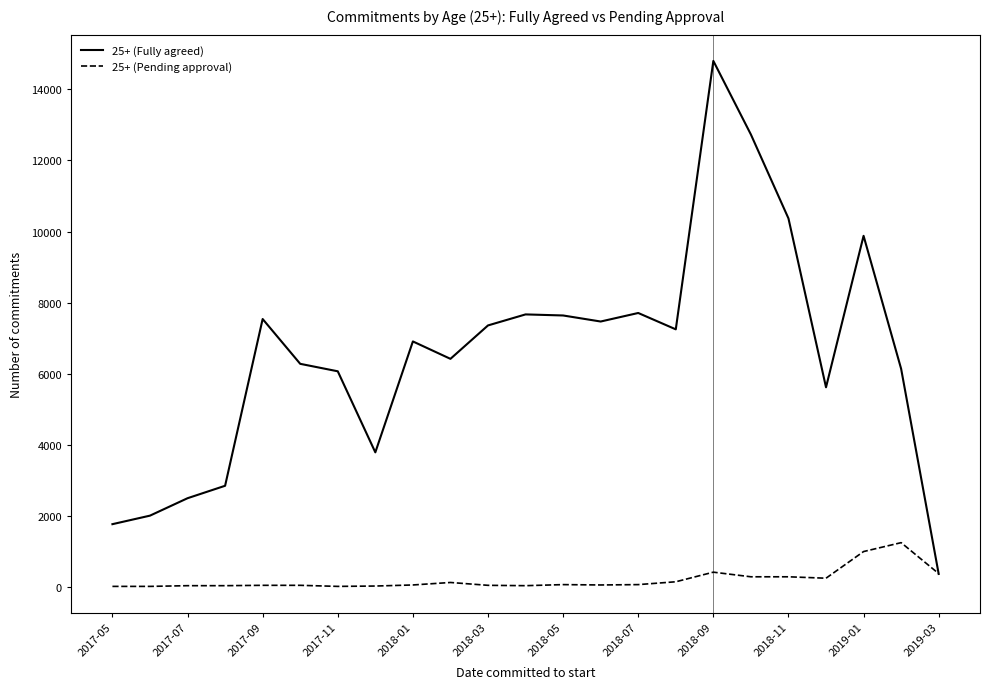

How many lines are shown in the chart?

2